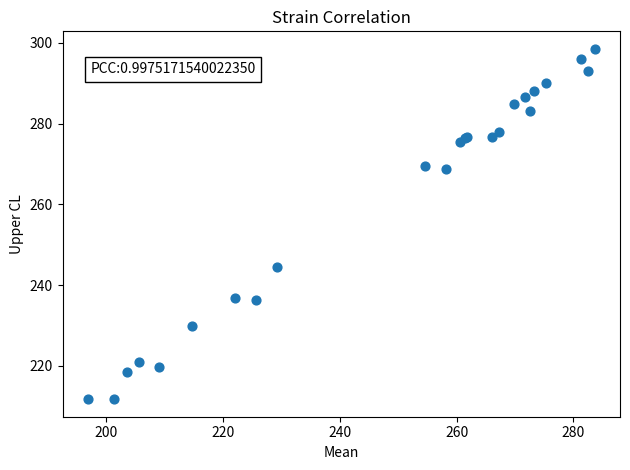

What Y value in the scatter plot is closest to 255?

244.5